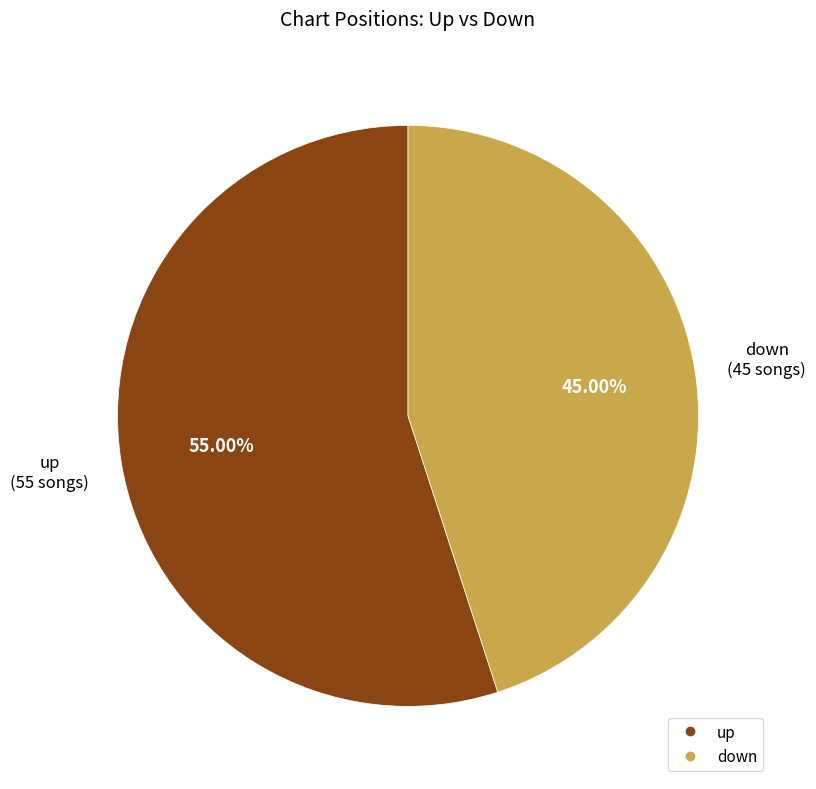

To the nearest percent, what percentage of the pie is up?

55%